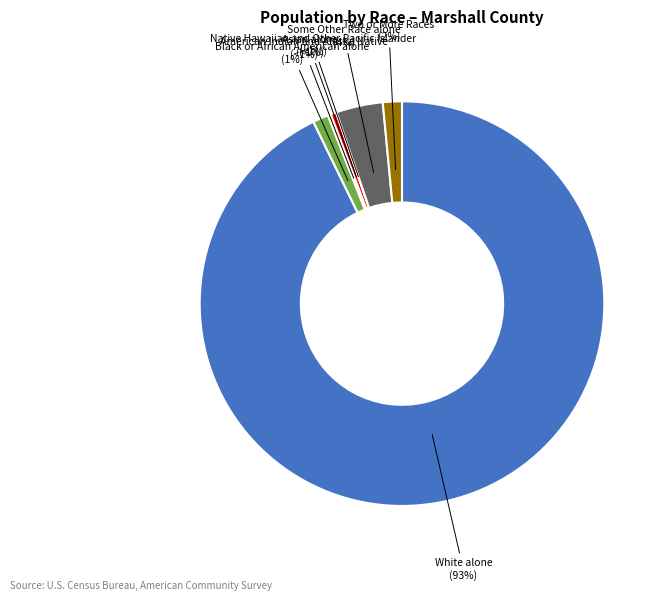

Which slice is the largest?

White alone